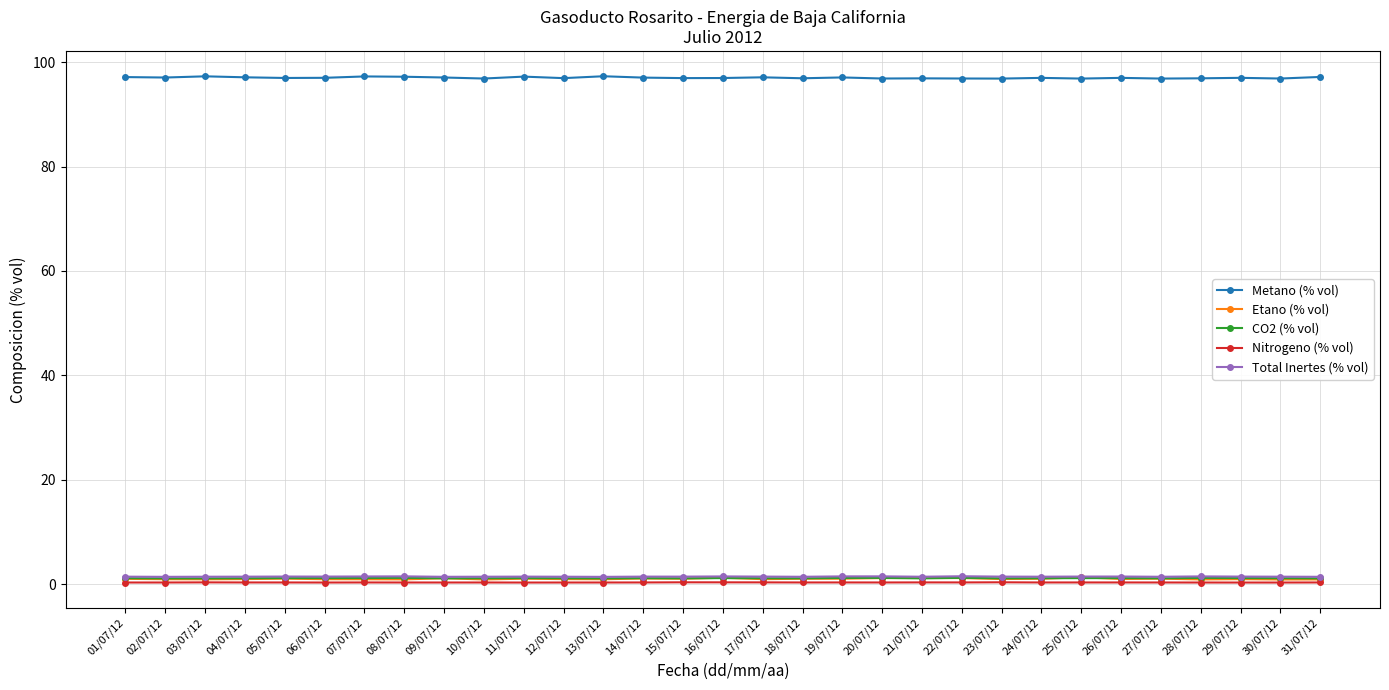

What is the sum of the Total Inertes (% vol) values at 20/07/12 and 27/07/12?

2.9